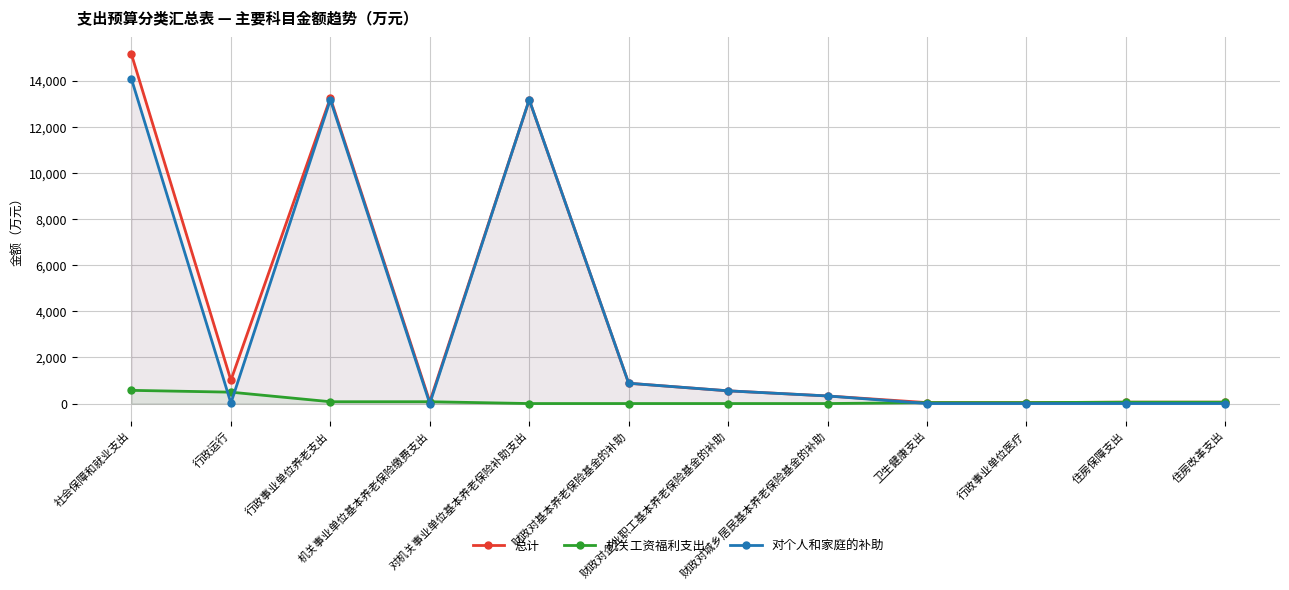

Where is 机关工资福利支出 nearest to the value 286?

行政事业单位养老支出